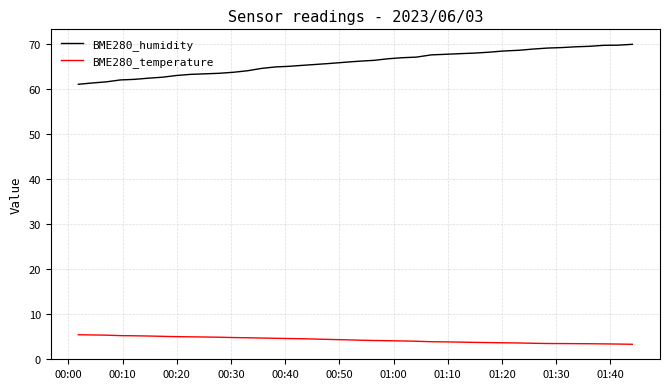

What is the difference between the maximum and minimum values in the BME280_temperature series?

2.1